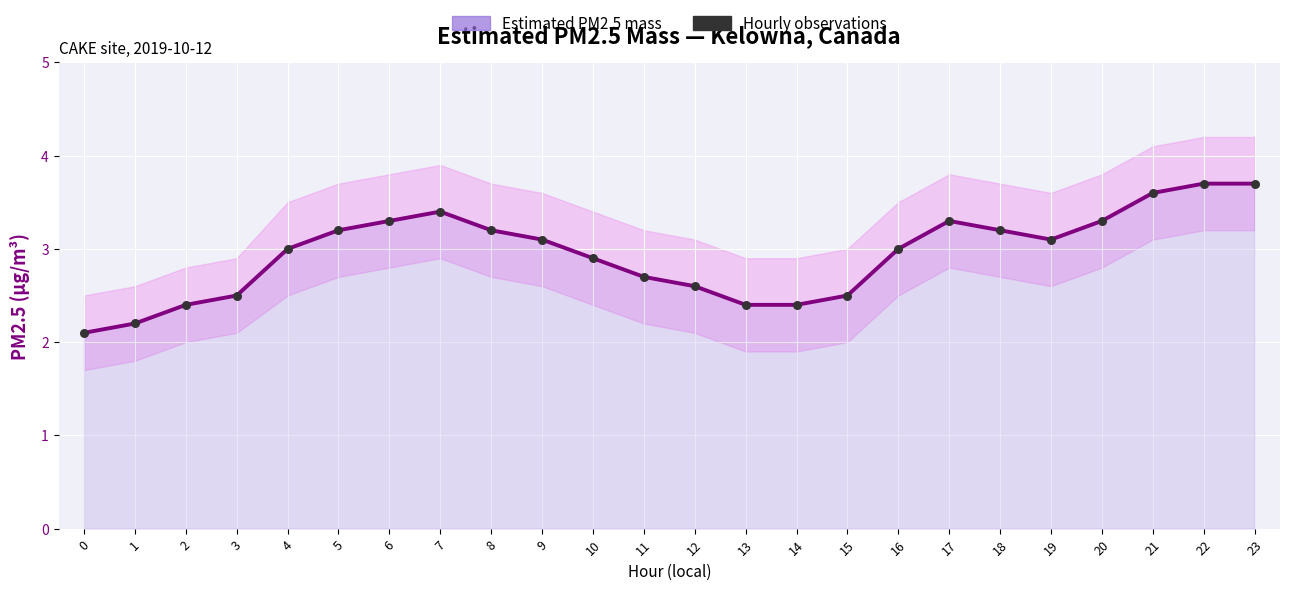

Is the value of Hourly observations at 11 greater than the value of Estimated PM2.5 mass at 10?

No